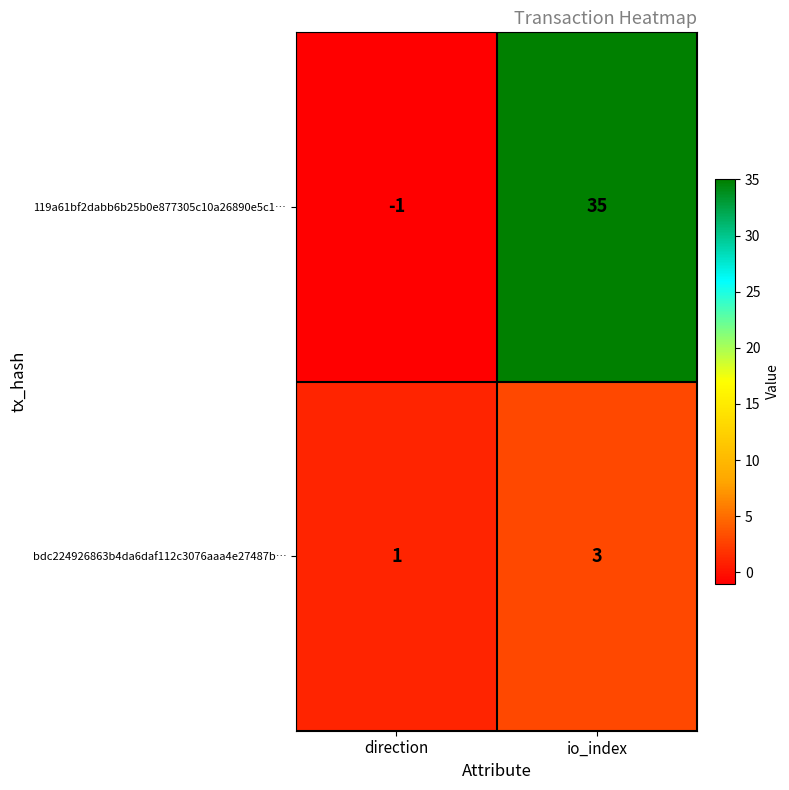

Reading left to right, extract all data points from this chart.

119a61bf2dabb6b25b0e877305c10a26890e5c1…: -1	35
bdc224926863b4da6daf112c3076aaa4e27487b…: 1	3